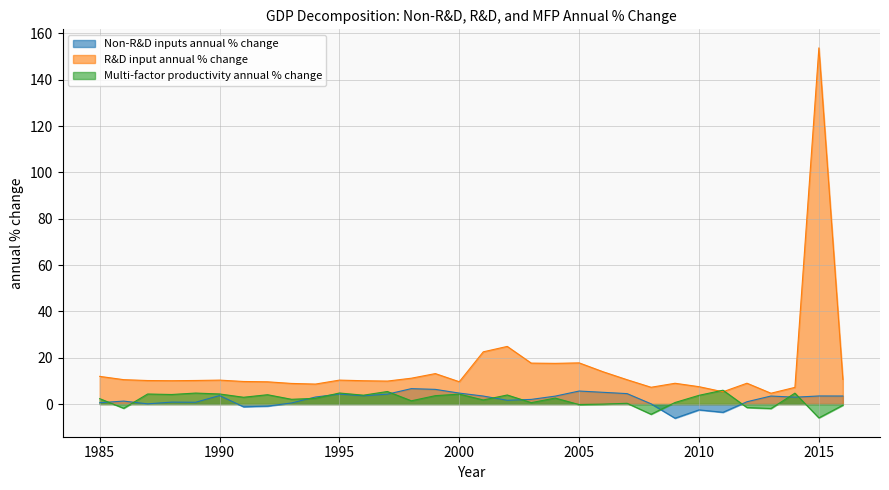

Where do Non-R&D inputs annual % change and Multi-factor productivity annual % change first cross each other?

1985 and 1986